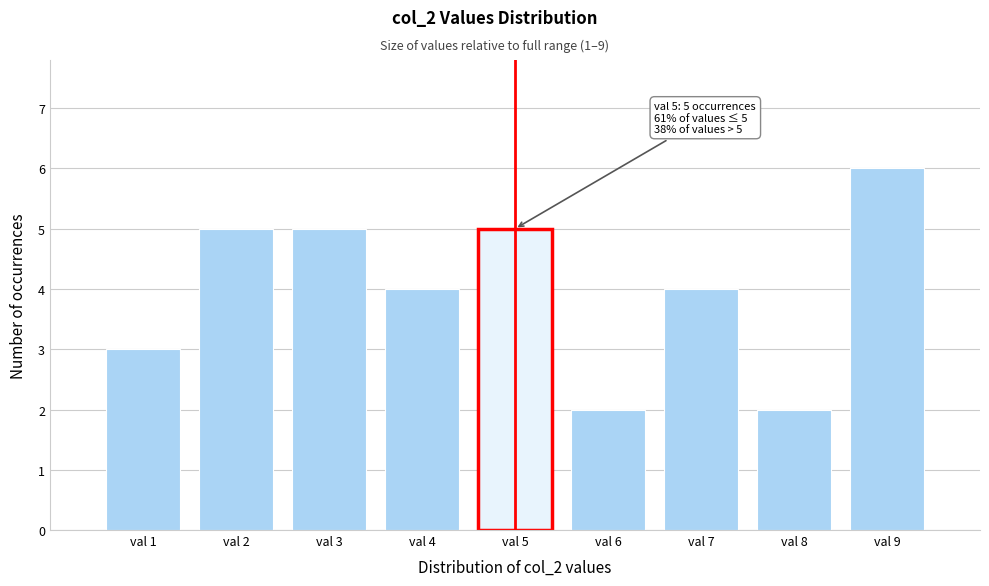

Over which range of the x-axis is the bar tallest?

8.5 to 9.5